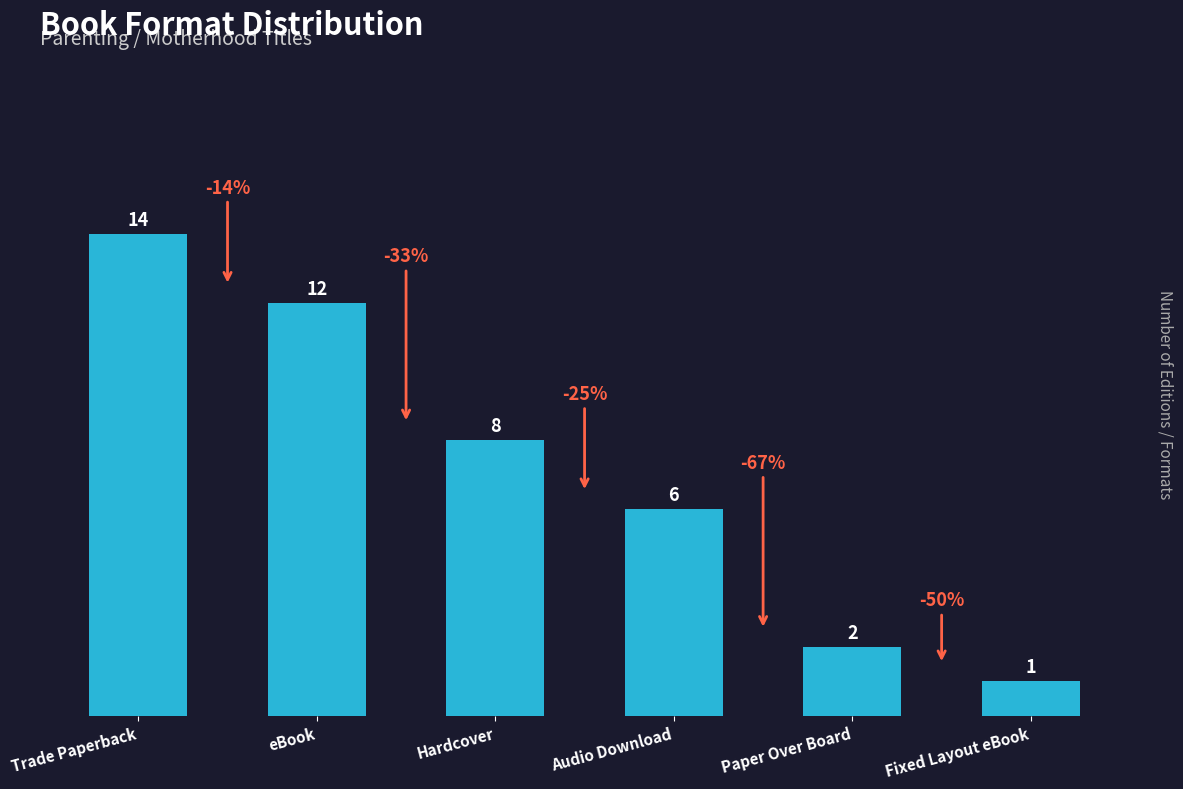

Where does the data first go above 8?

Trade Paperback